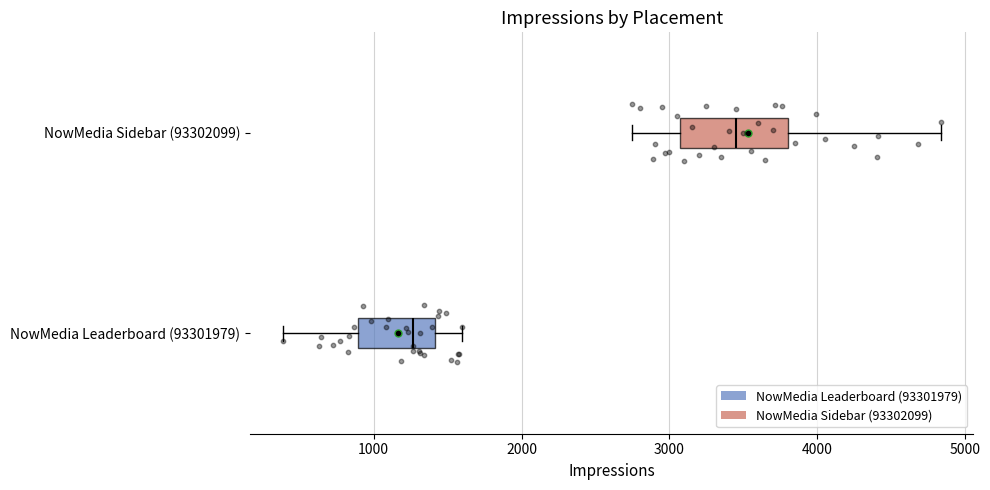

Which box's median line is the furthest to the left?

NowMedia Leaderboard (93301979)